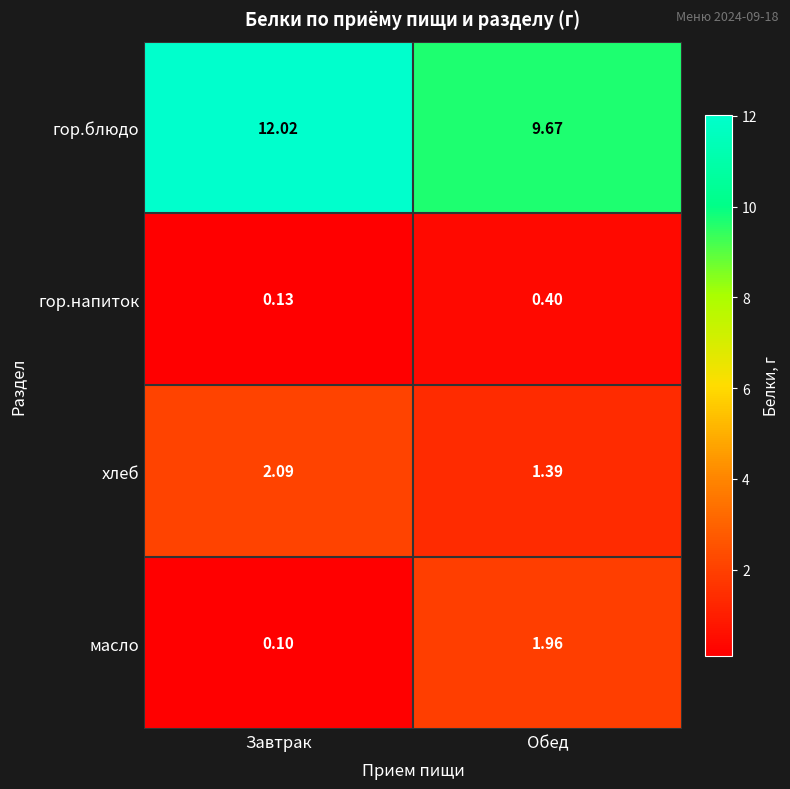

Between Завтрак and Обед, which series saw the biggest shift?

гор.блюдо